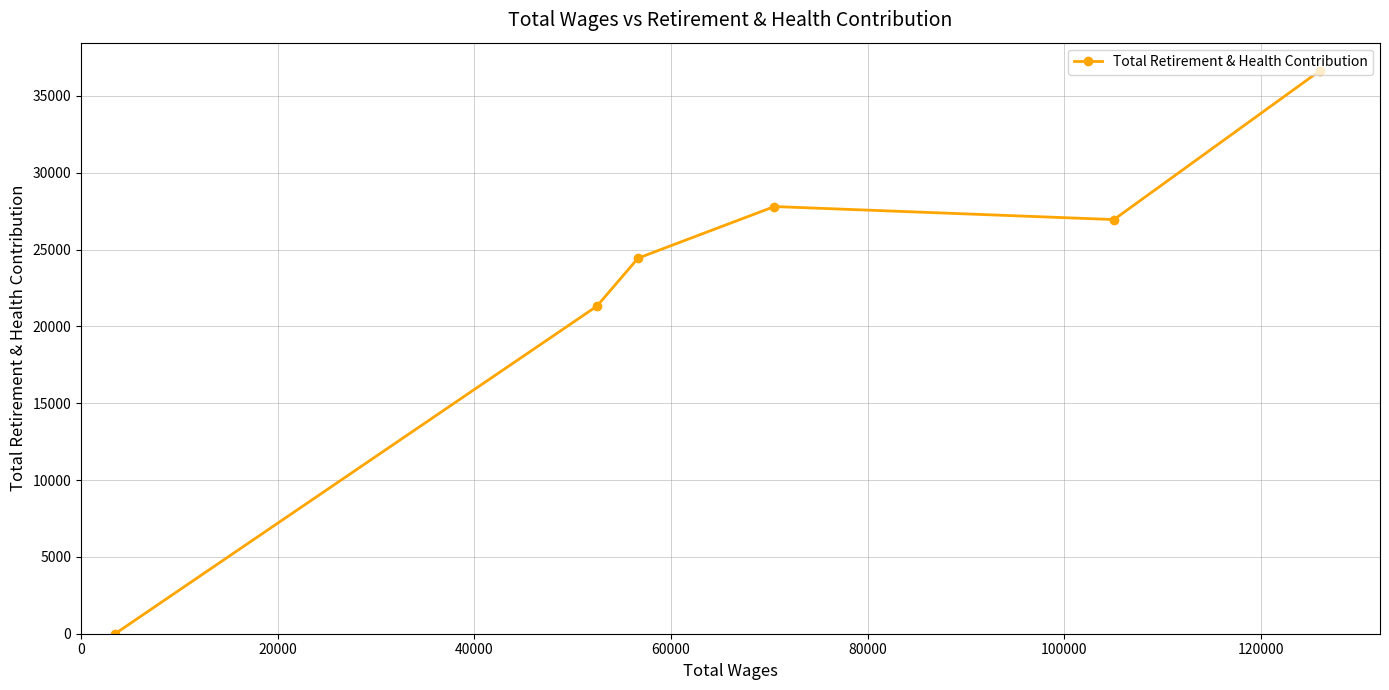

What is the difference between the maximum and minimum values?

36639